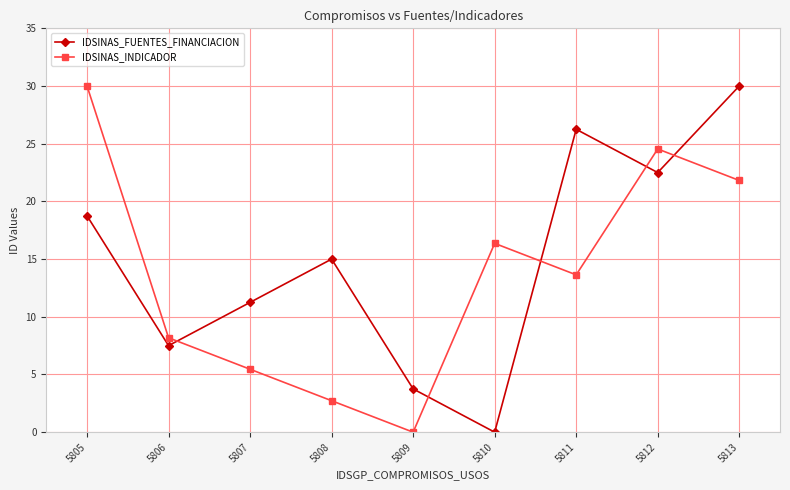

At which category is the sum across all series the highest?

5813